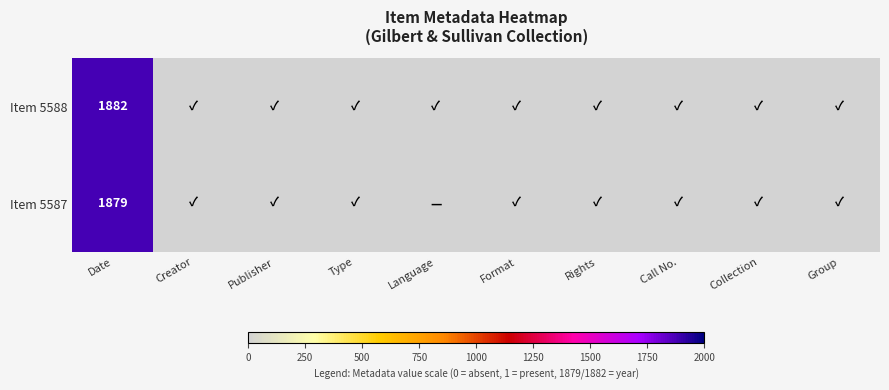

List the series in order of their peak value, highest first.

Item 5588, Item 5587